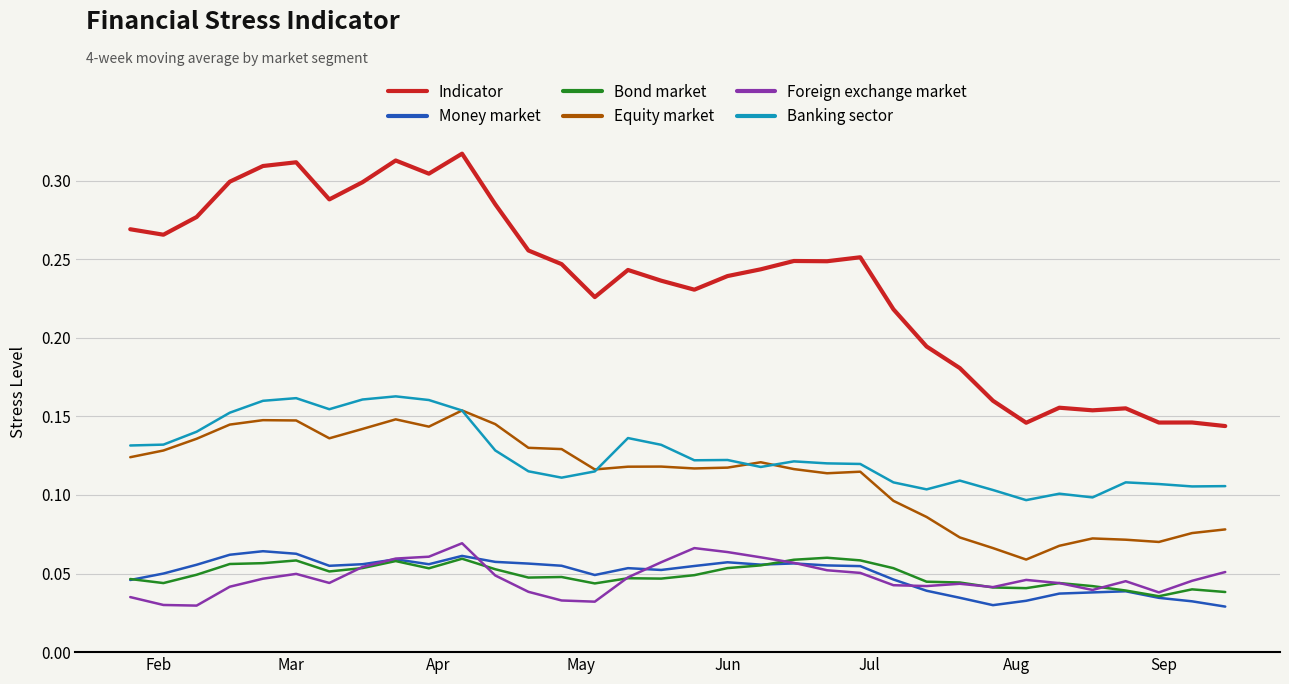

Is this an area chart (filled region under the line)?

No